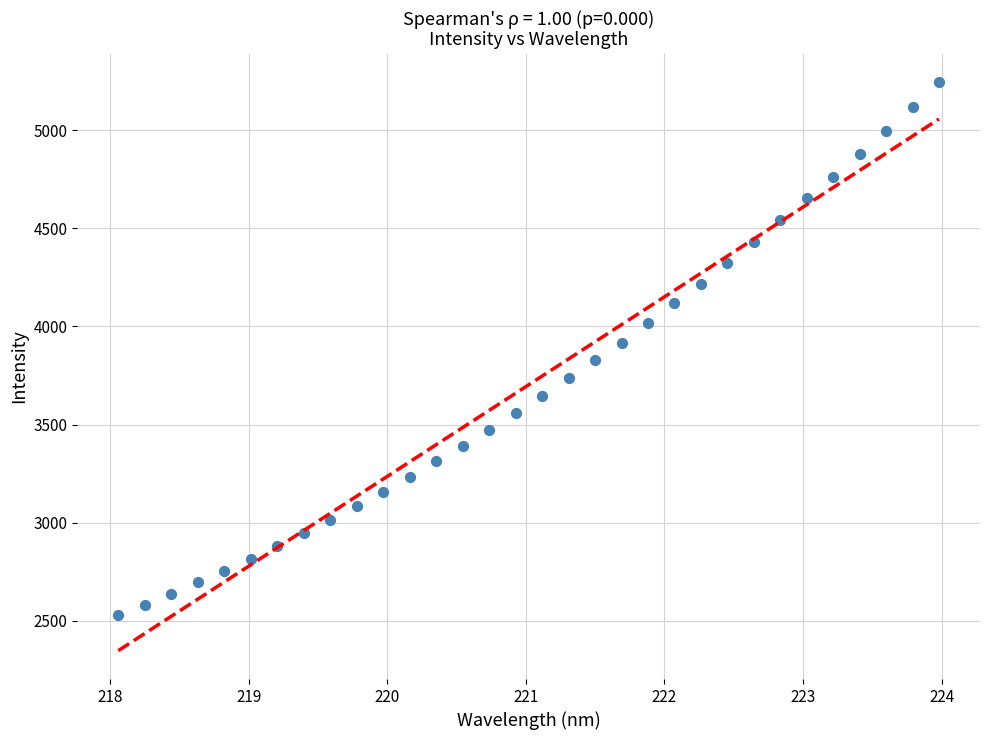

What is the range of X values (max minus min)?

5.9